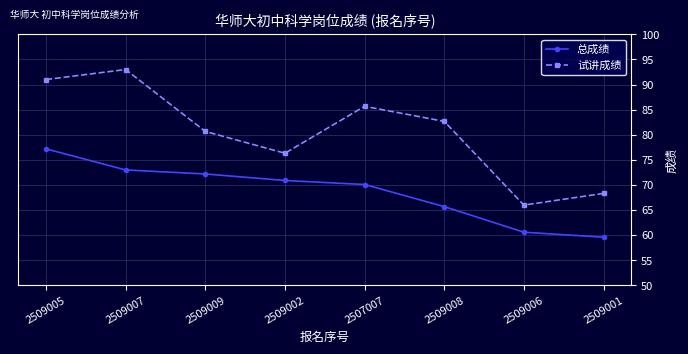

Which series changed the most between 2509007 and 2509002?

试讲成绩